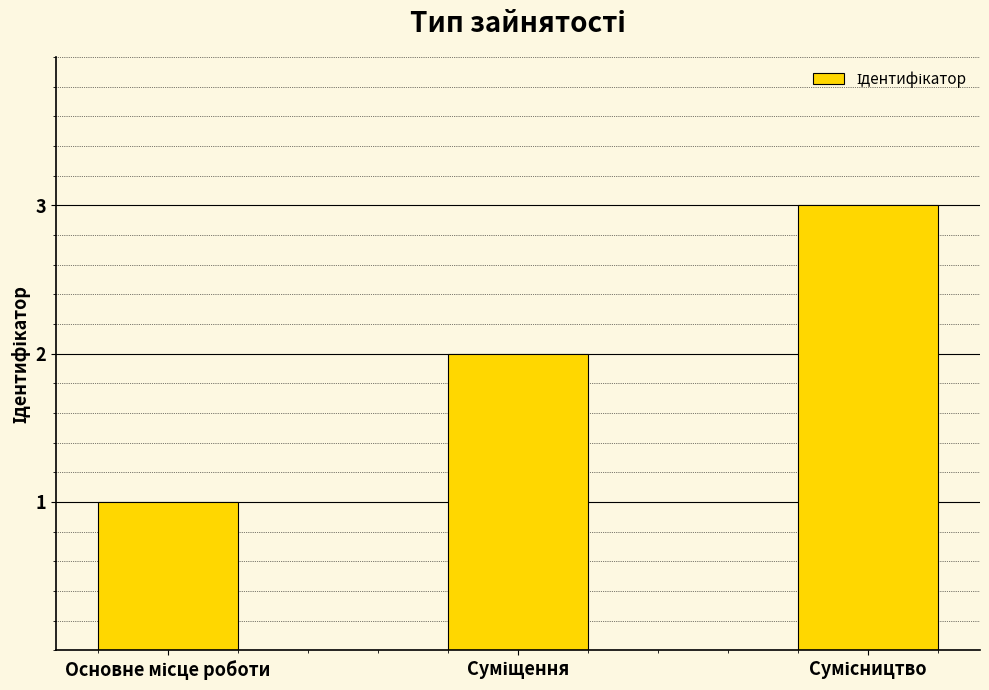

What is the sum of all values?

6